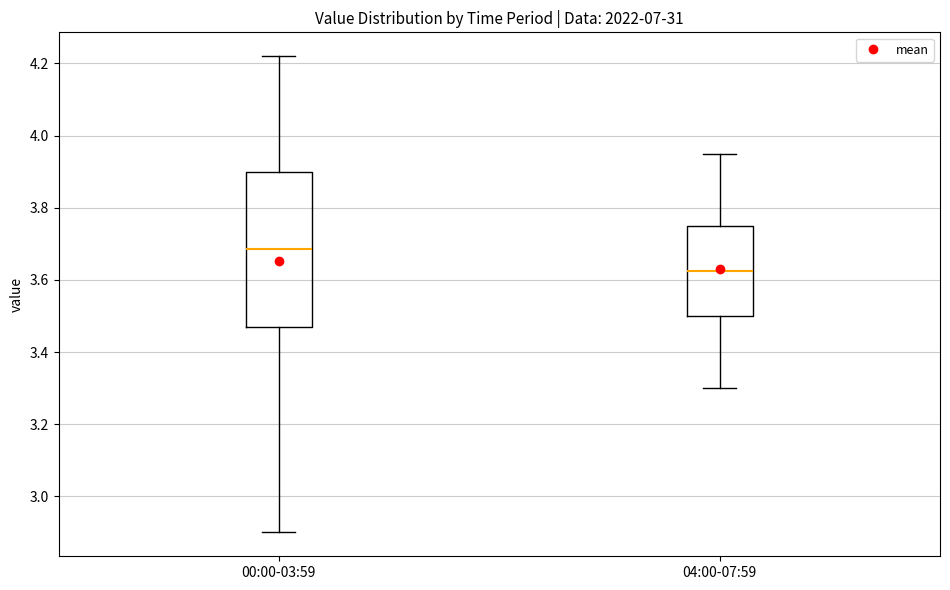

Where does the upper whisker of the box for 04:00-07:59 end on the y-axis? The values are not printed on the chart, so give them approximately, as read against the axis.

3.96